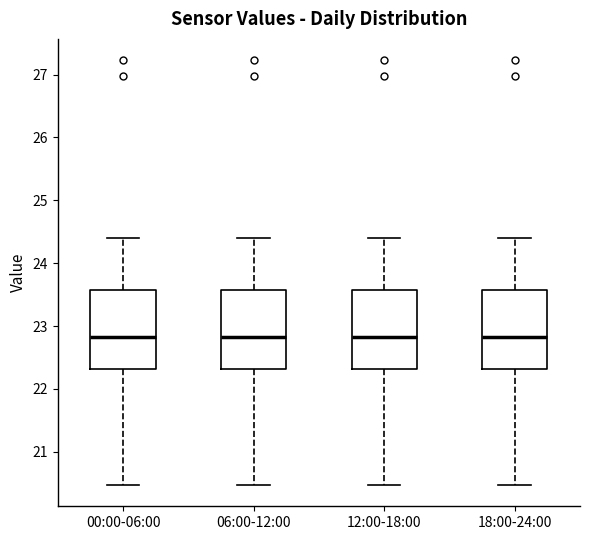

Reading left to right, read every box against the y-axis: the position of its median line, the range the box covers, and the ends of its whiskers. The values are not printed on the chart, so give them approximately, as read against the axis.

00:00-06:00: median 22.8, box 22.3 to 23.6, whiskers 20.5 to 24.4
06:00-12:00: median 22.8, box 22.3 to 23.6, whiskers 20.5 to 24.4
12:00-18:00: median 22.8, box 22.3 to 23.6, whiskers 20.5 to 24.4
18:00-24:00: median 22.8, box 22.3 to 23.6, whiskers 20.5 to 24.4